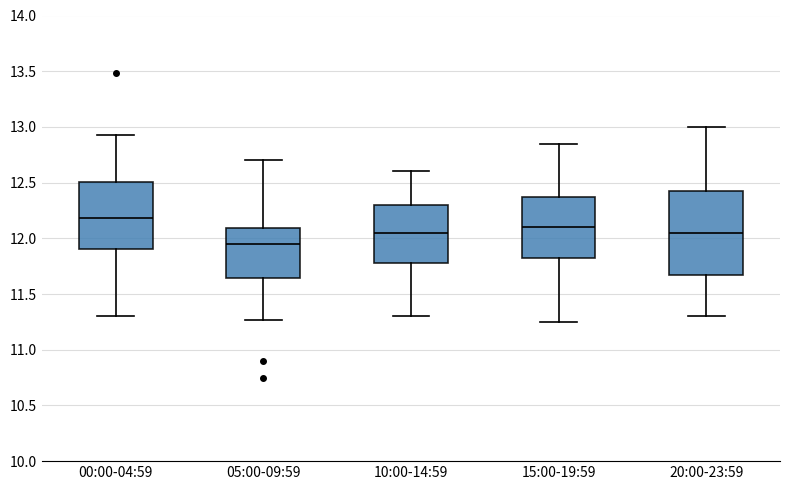

Reading left to right, read every box against the y-axis: the position of its median line, the range the box covers, and the ends of its whiskers. The values are not printed on the chart, so give them approximately, as read against the axis.

00:00-04:59: median 12.20, box 11.90 to 12.50, whiskers 11.30 to 12.95
05:00-09:59: median 11.95, box 11.65 to 12.10, whiskers 11.25 to 12.70
10:00-14:59: median 12.05, box 11.80 to 12.30, whiskers 11.30 to 12.60
15:00-19:59: median 12.10, box 11.85 to 12.40, whiskers 11.25 to 12.85
20:00-23:59: median 12.05, box 11.70 to 12.45, whiskers 11.30 to 13.00